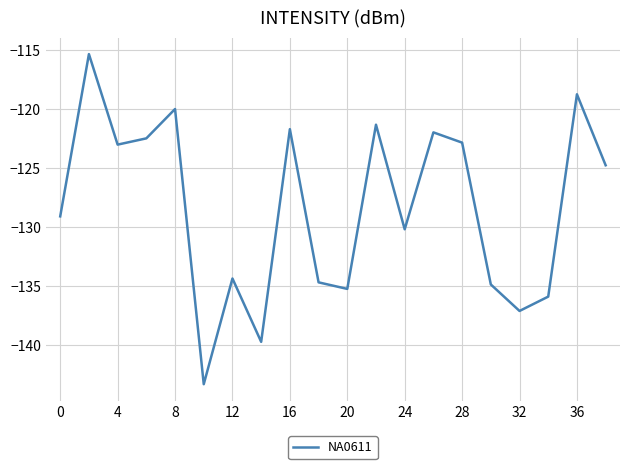

What is the difference between the maximum and minimum values?

27.9